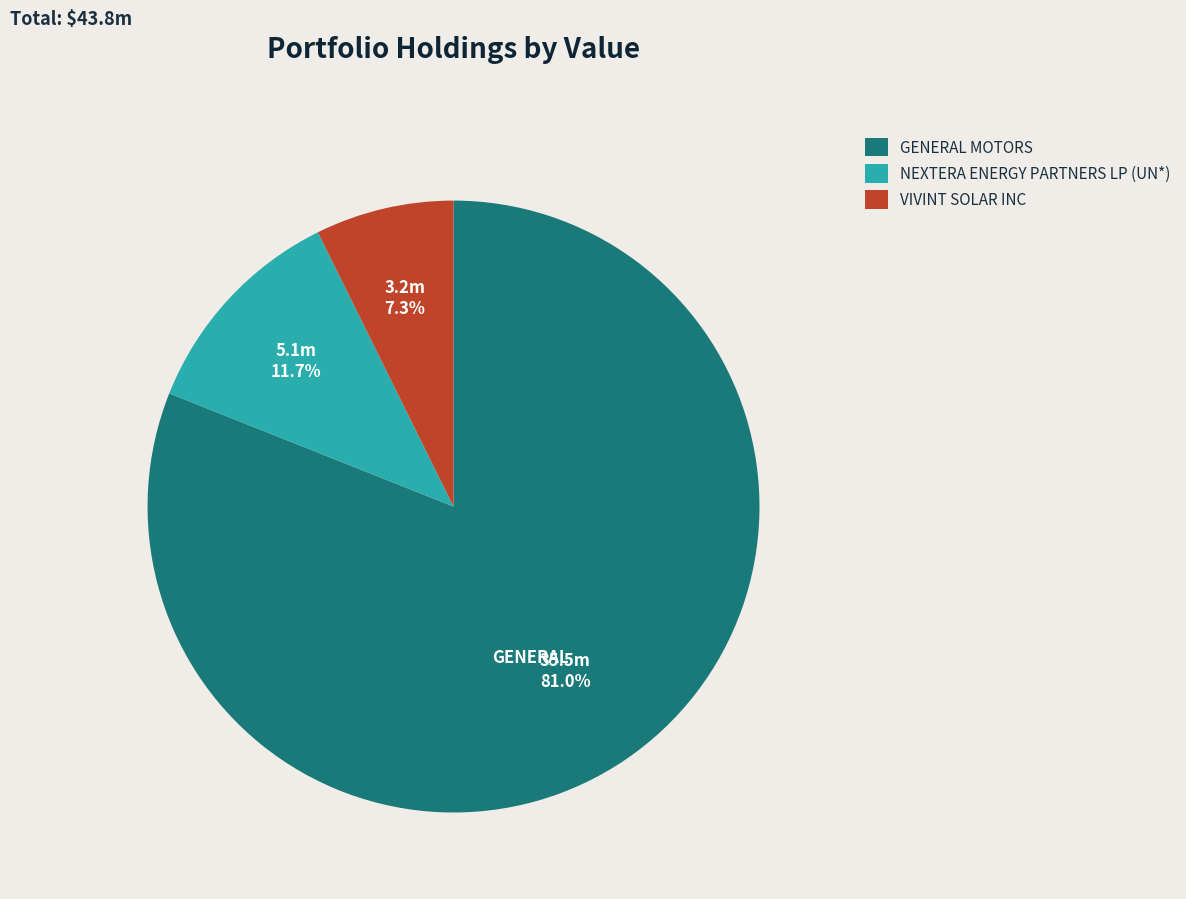

How much of the chart is everything except GENERAL MOTORS?

19.0%